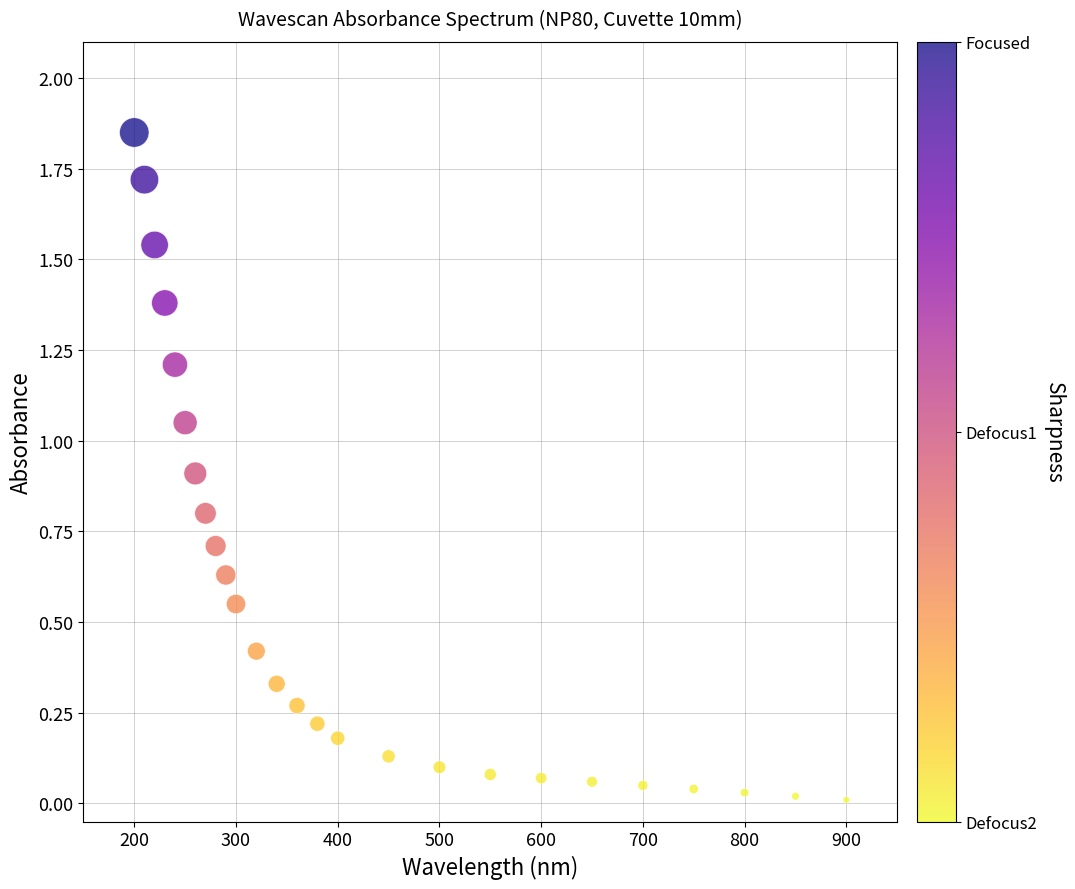

What is the range of Y values (max minus min)?

1.8